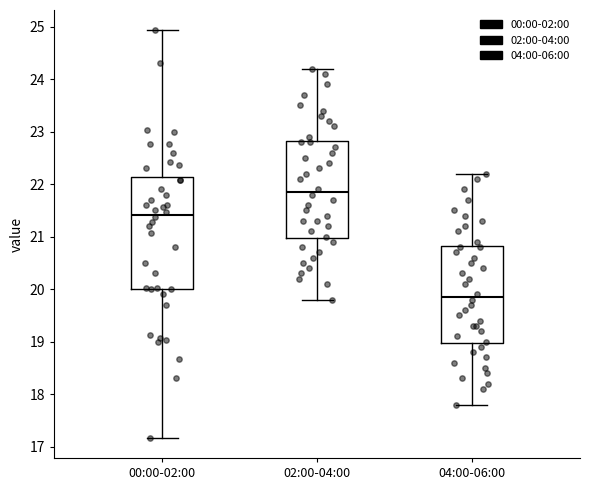

Which box is the tallest, from its lower edge to its upper edge?

00:00-02:00